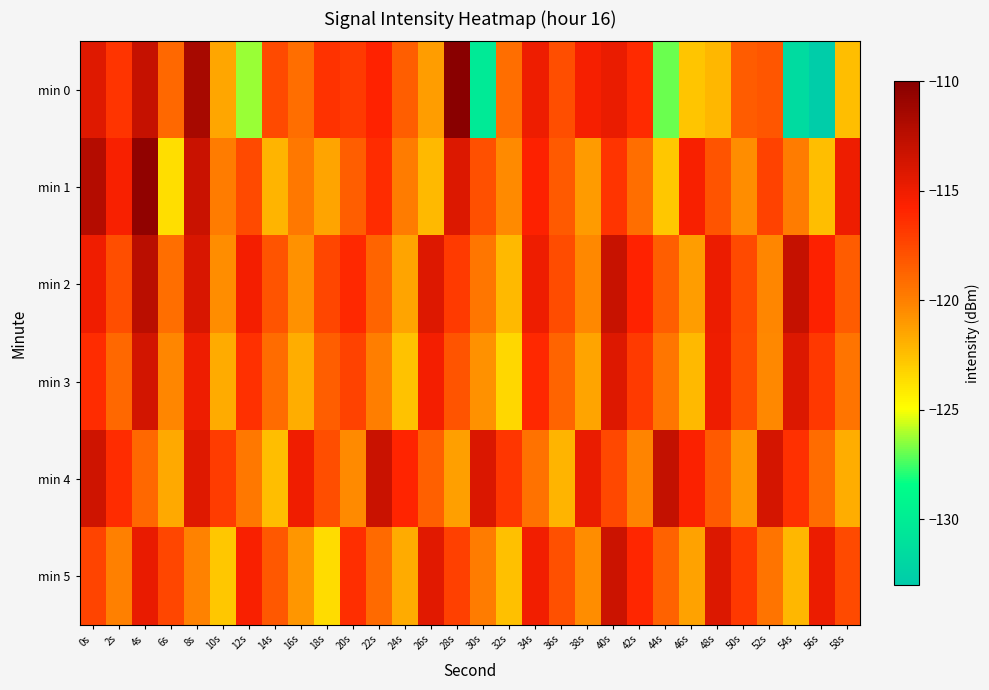

Count the number of data series in this chart.

6